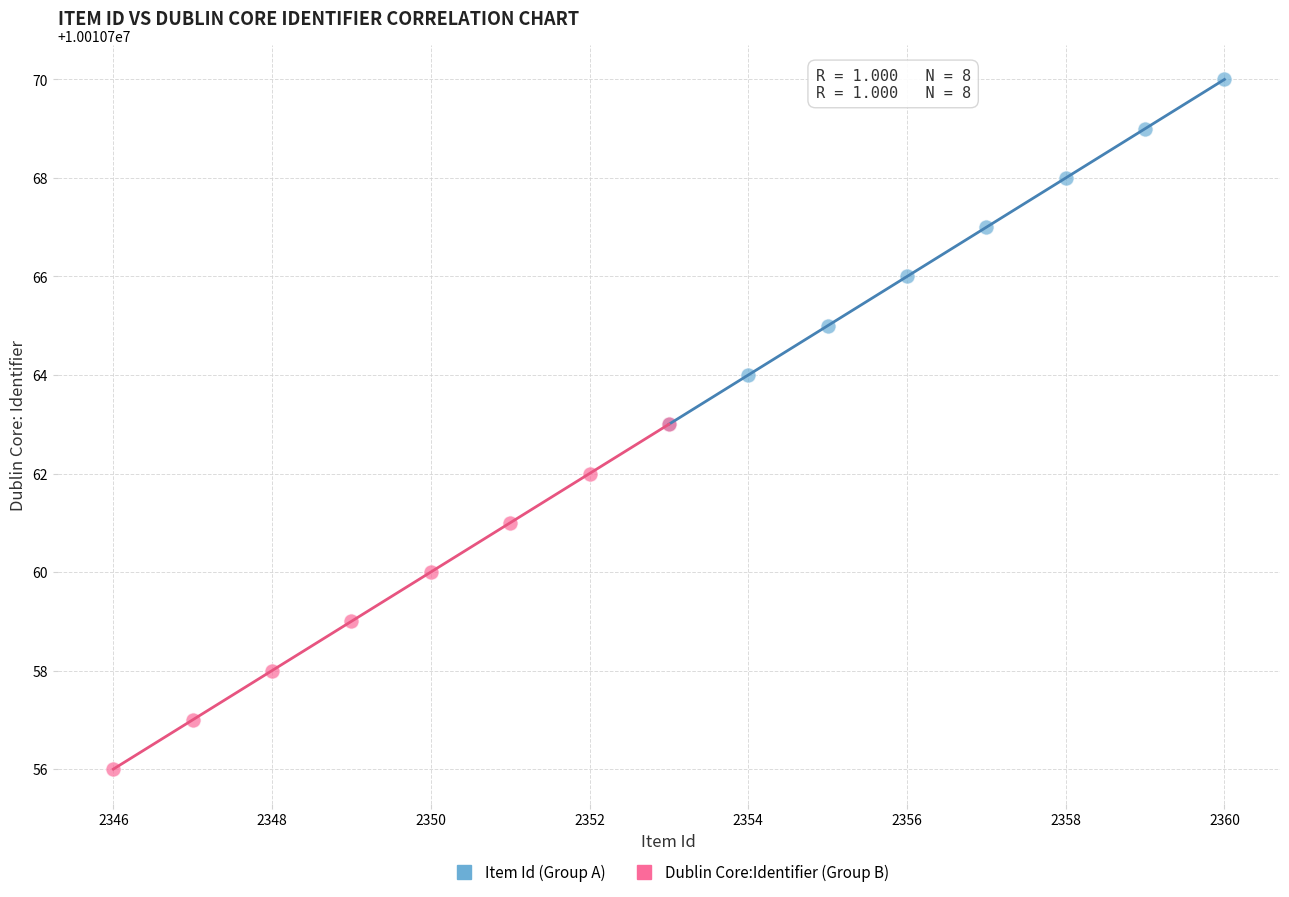

Which series reaches the minimum Y coordinate?

Dublin Core:Identifier (Group B)